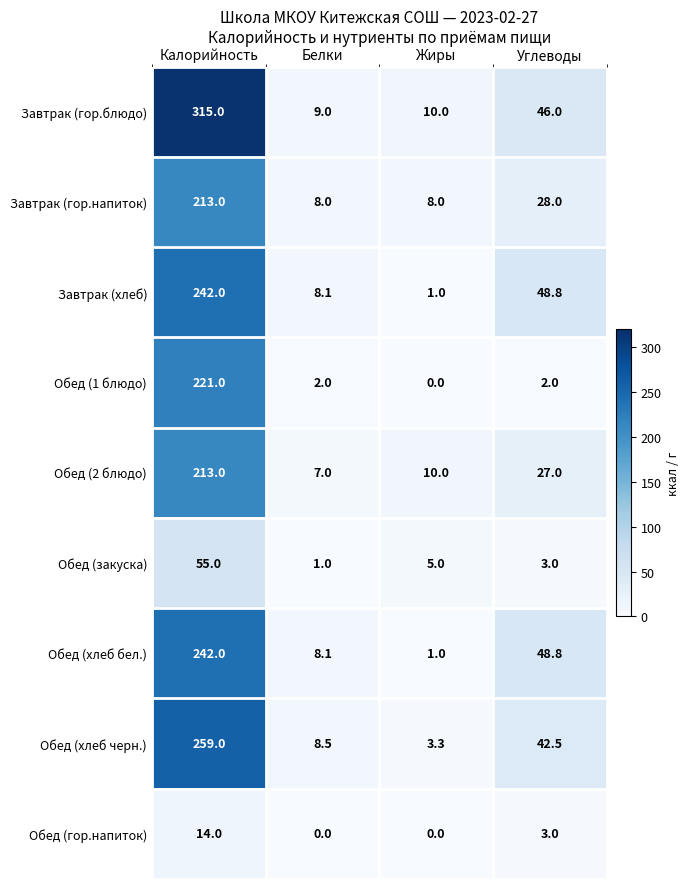

How many categories are shown in the chart?

4